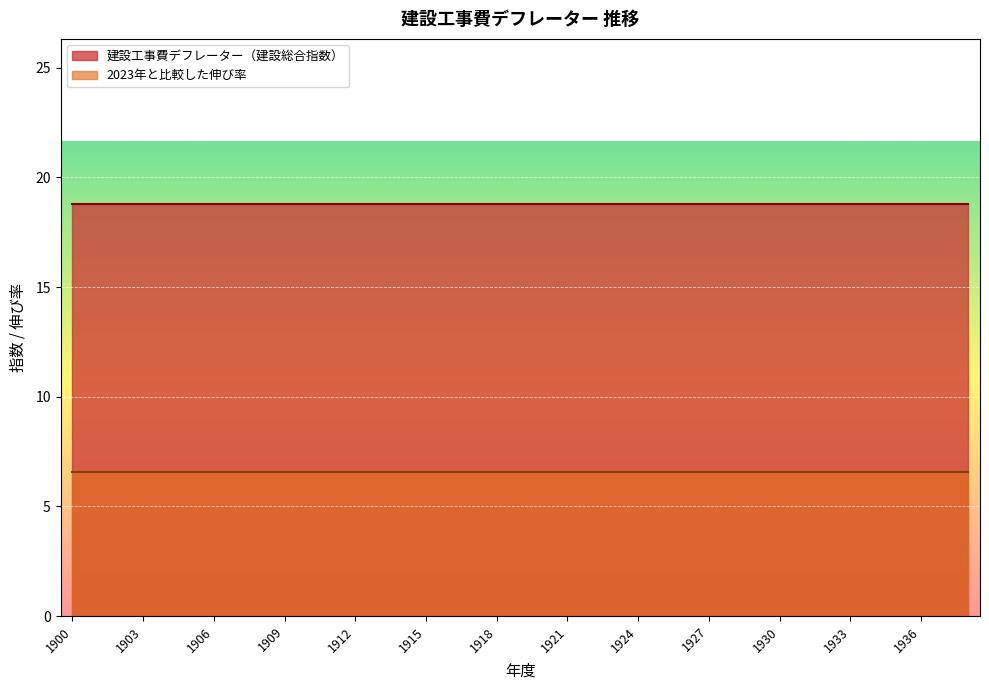

Which series has the widest spread of values?

建設工事費デフレーター（建設総合指数）